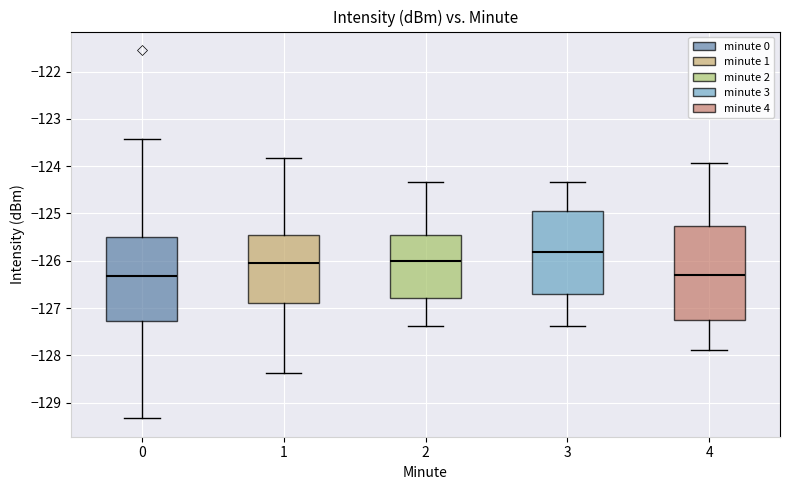

Which box's median line is the highest?

3